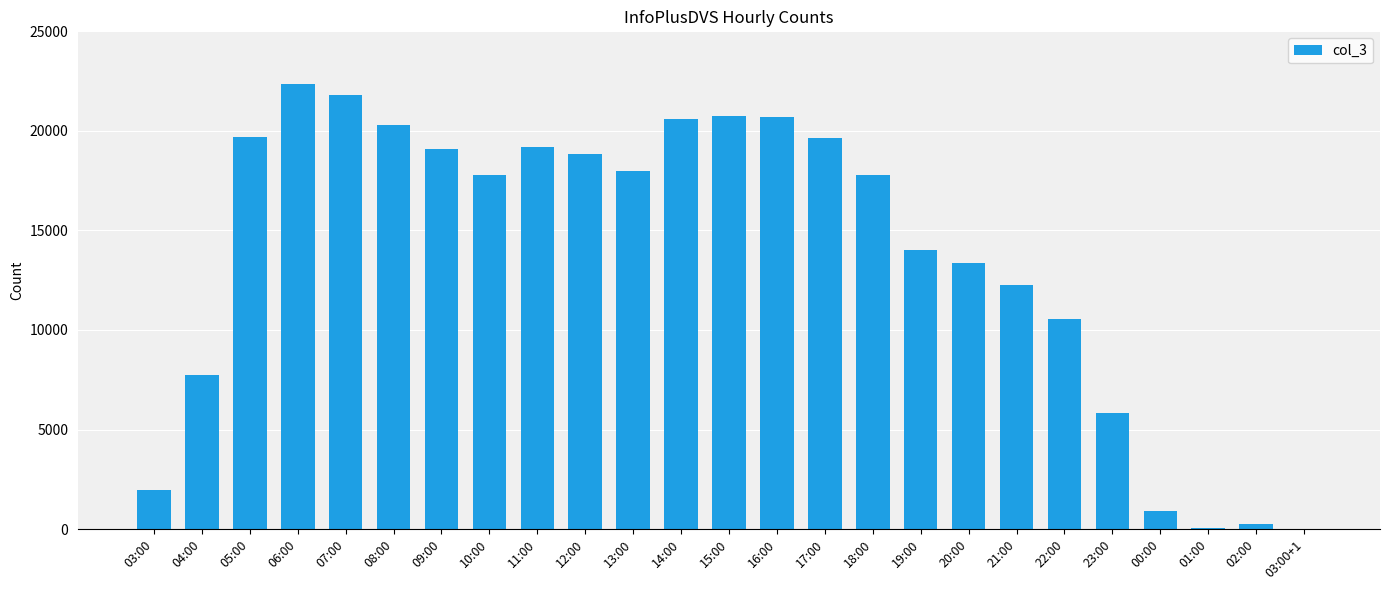

What is the greatest value displayed?

22357